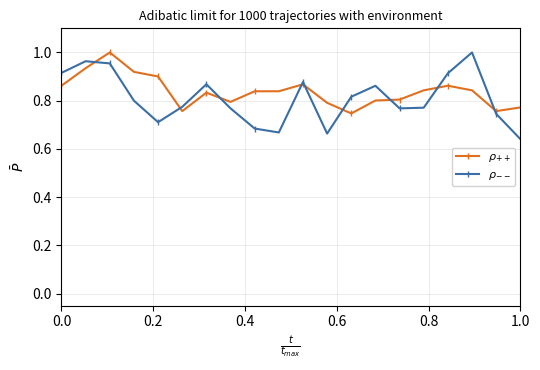

Which series has the largest total across all categories?

$\rho_{++}$